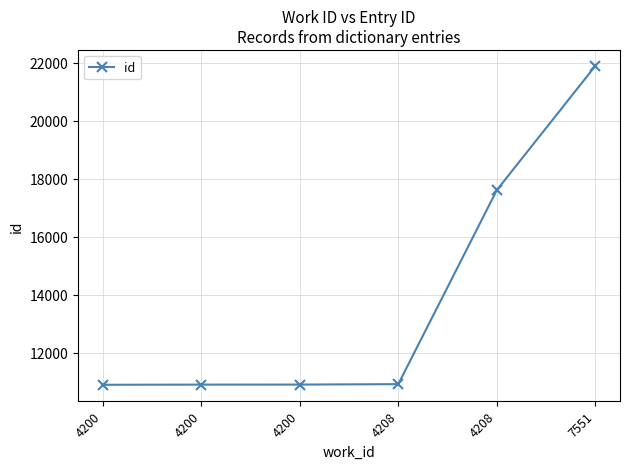

Where does the data first go above 10912?

4208